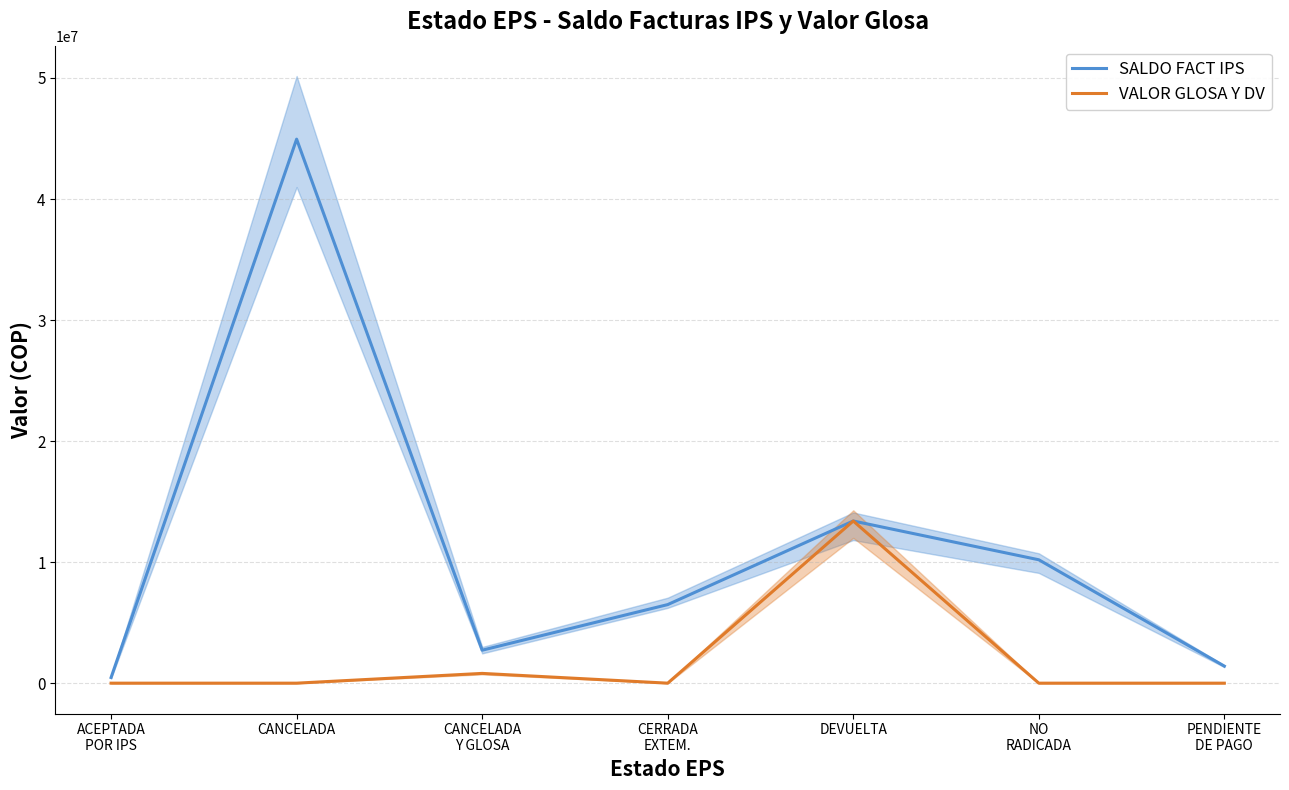

Rank the series at DEVUELTA from lowest to highest value.

SALDO FACT IPS, VALOR GLOSA Y DV